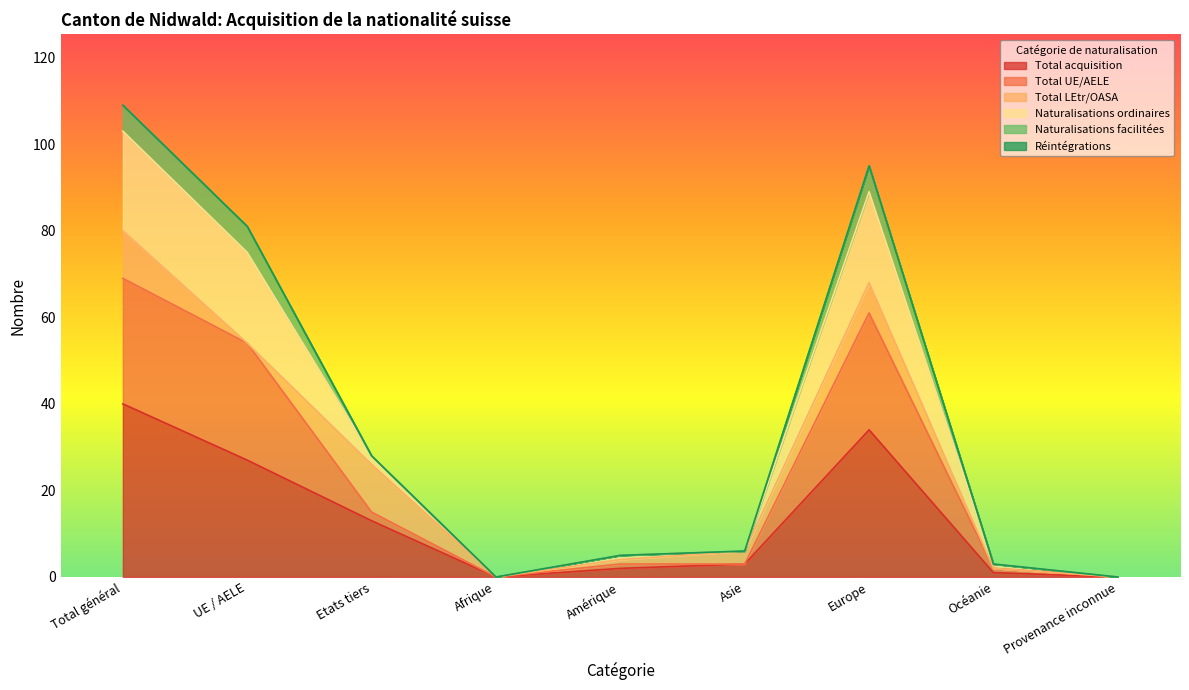

True or false: Total acquisition has a value of 3 at Asie.

True